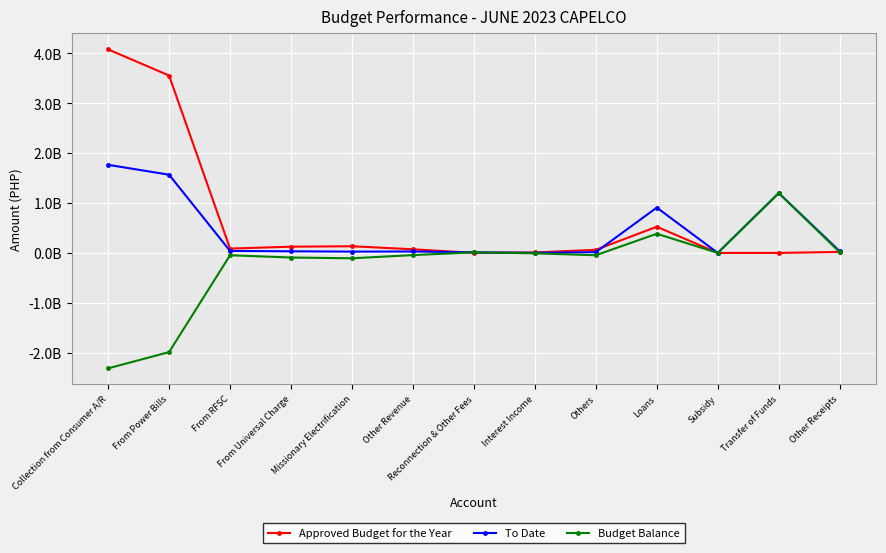

Where does the Approved Budget for the Year series first go above 72647342?

Collection from Consumer A/R